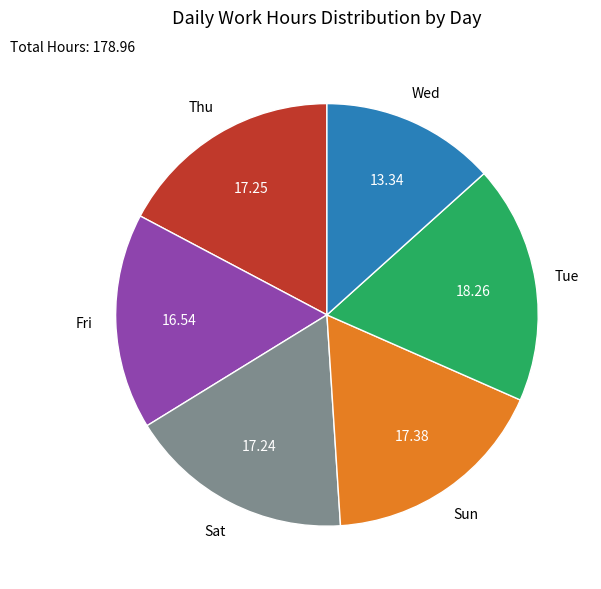

Between Wed and Fri, which is larger?

Fri